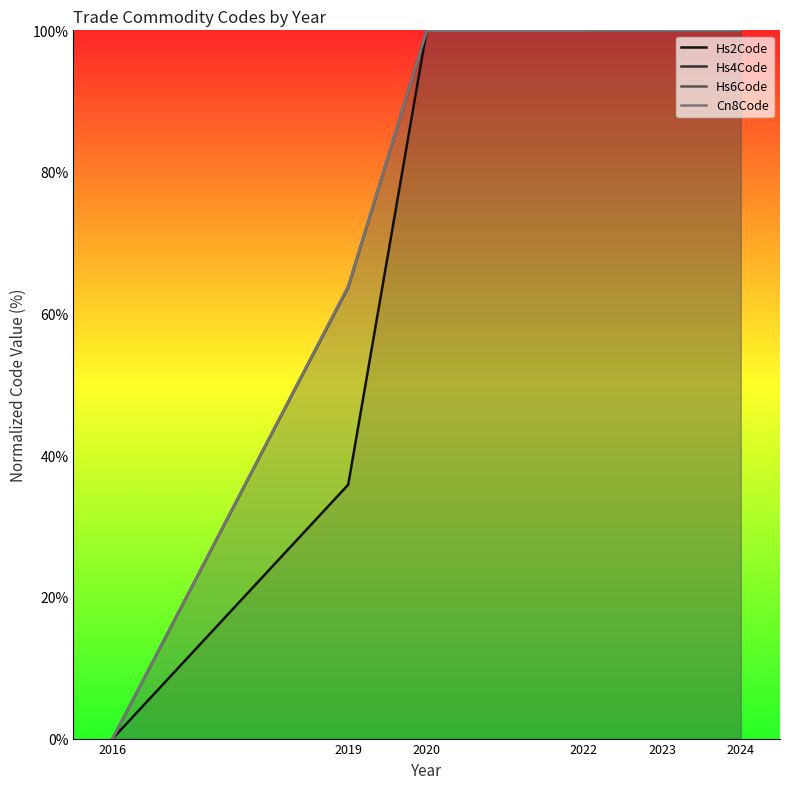

True or false: Hs2Code has more than 2 points higher than both neighbors.

False